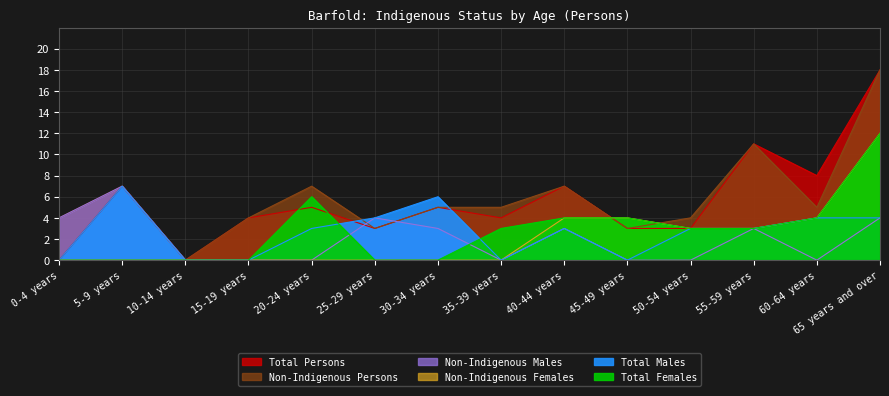

How many positive values does the Non-Indigenous Persons series have?

13